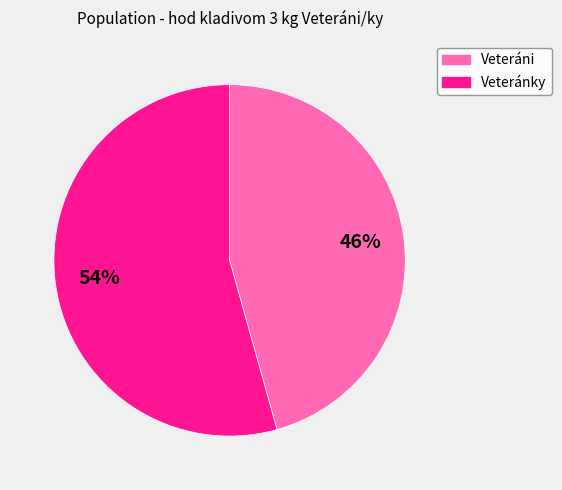

Does any single category account for the majority?

Yes